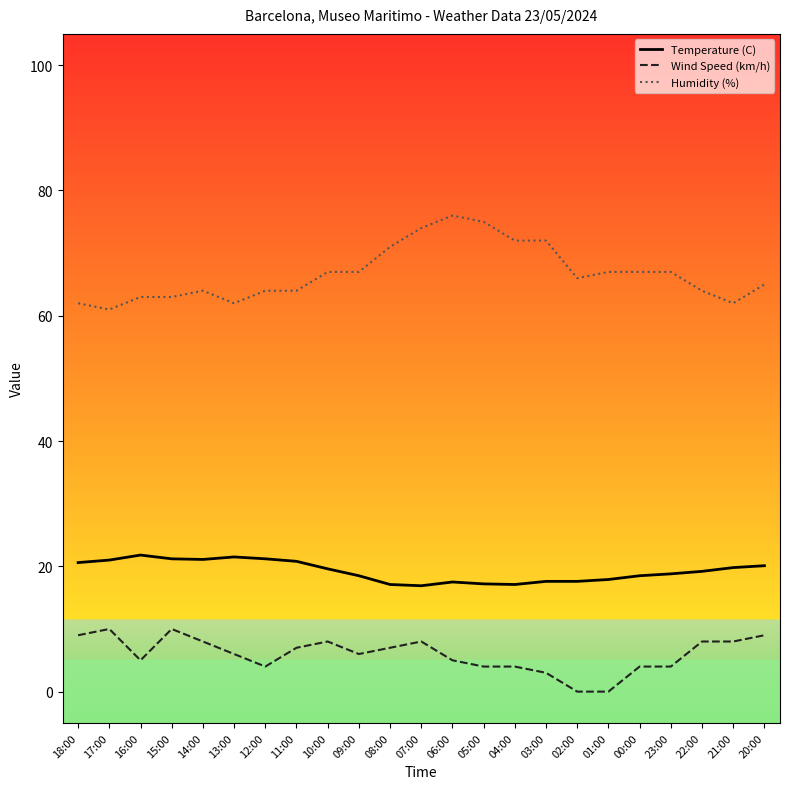

Is it true that Humidity (%) equals 18.5 at 16:00?

False